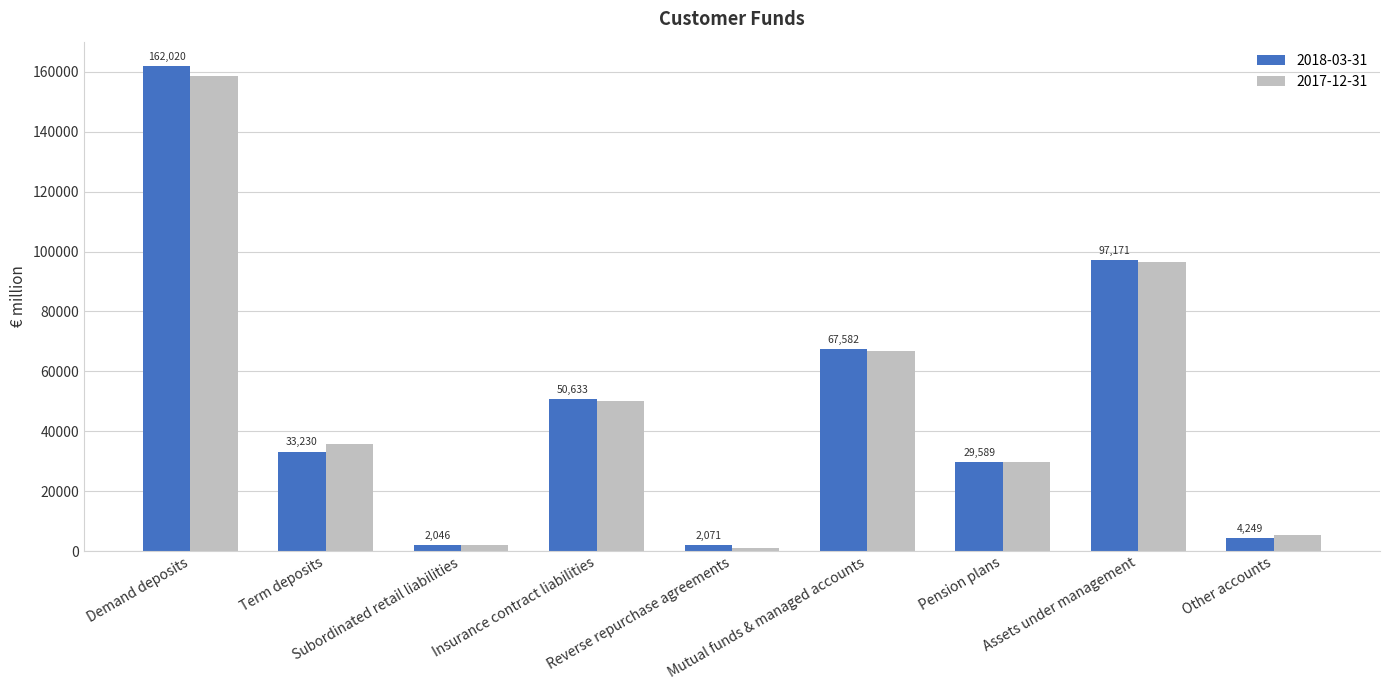

At how many categories does at least one series exceed 104023?

1